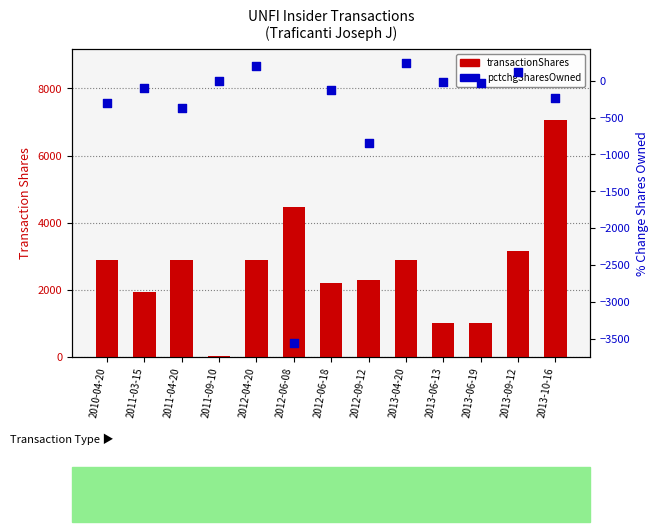

At which category is the sum across all series the highest?

2013-10-16